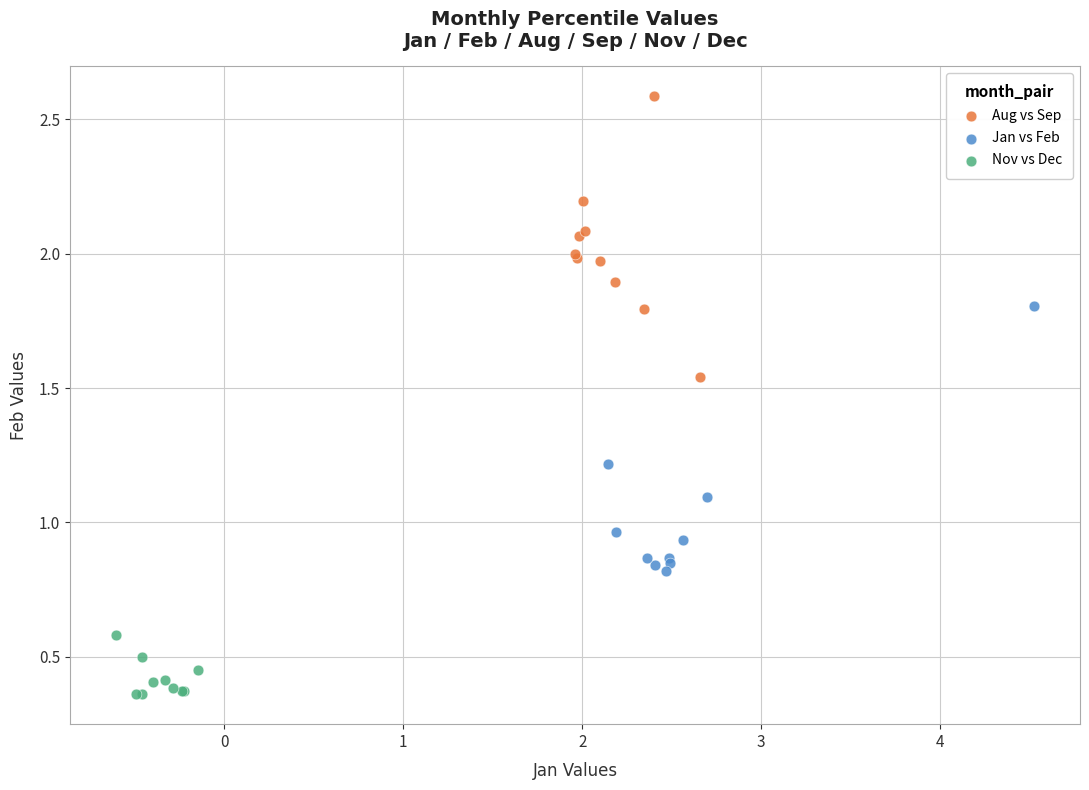

Which series reaches the minimum Y coordinate?

Nov vs Dec